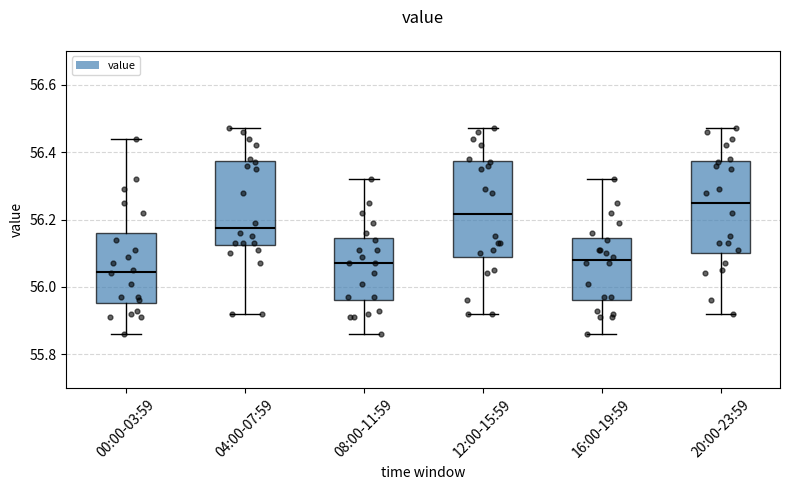

Where does the upper whisker of the box for 12:00-15:59 end on the y-axis? The values are not printed on the chart, so give them approximately, as read against the axis.

56.48